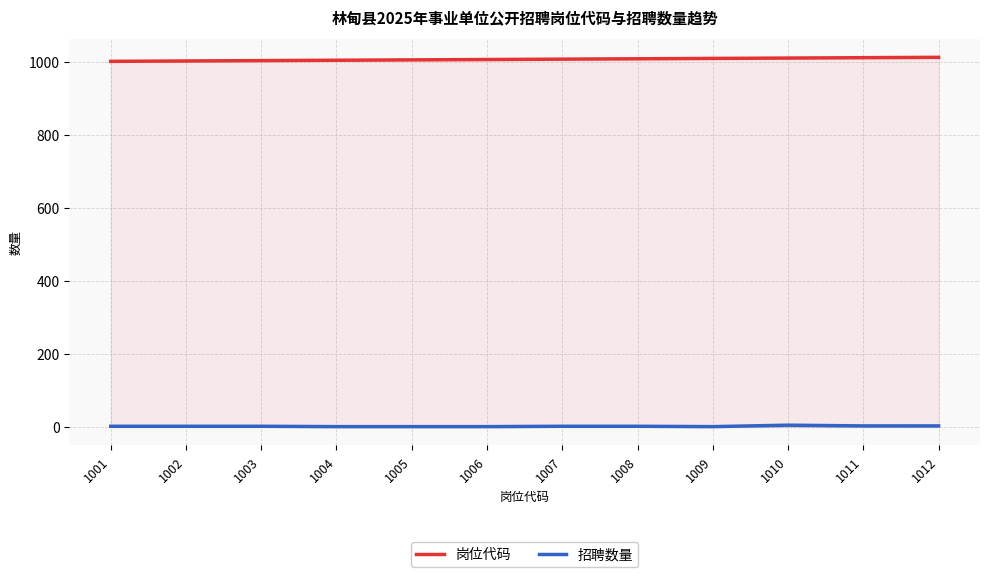

What is the lowest value of the 岗位代码 series?

1001